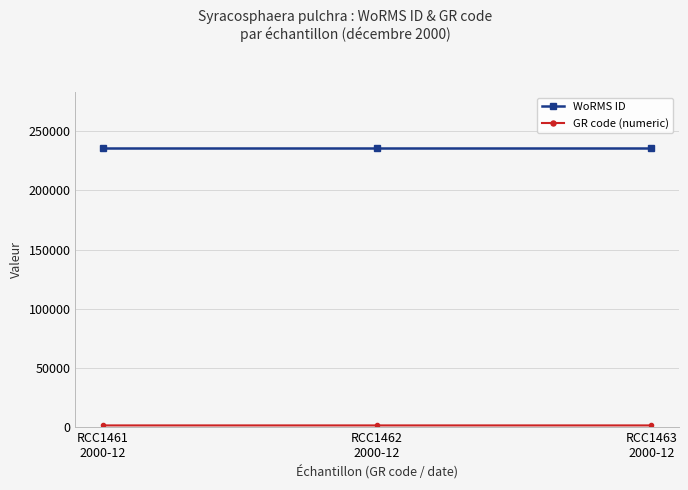

What position from the right is RCC1463
2000-12?

1